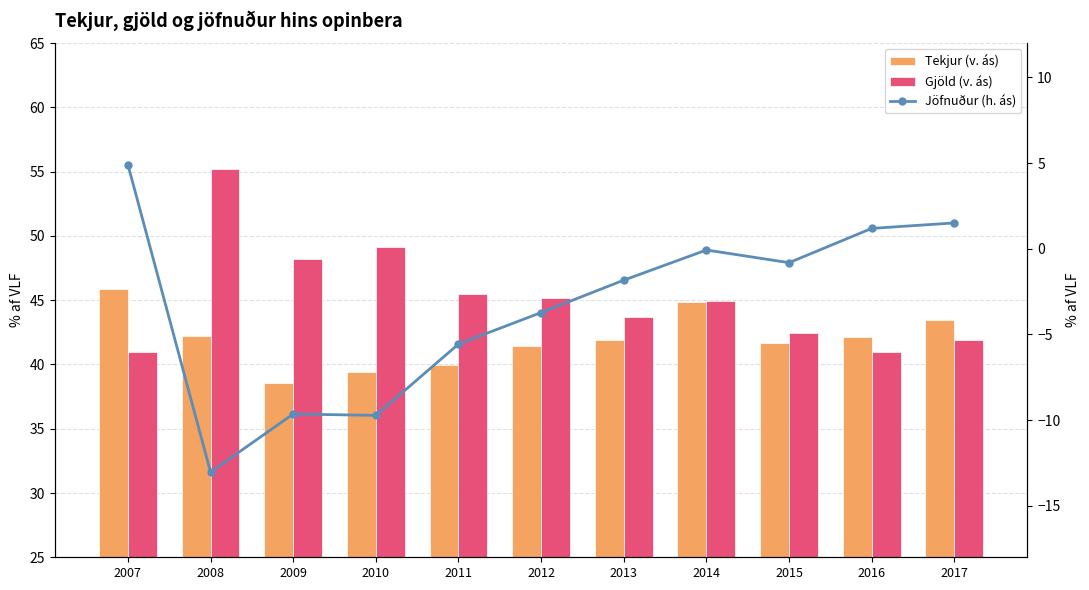

List the labels in order of Gjöld (v. ás) value, largest first.

2008, 2010, 2009, 2011, 2012, 2014, 2013, 2015, 2017, 2016, 2007